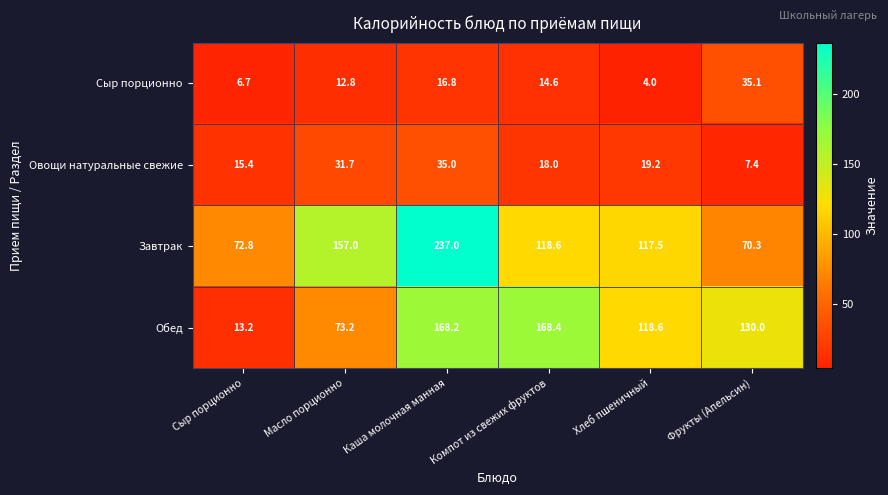

What is the maximum value shown in the chart?

237.0